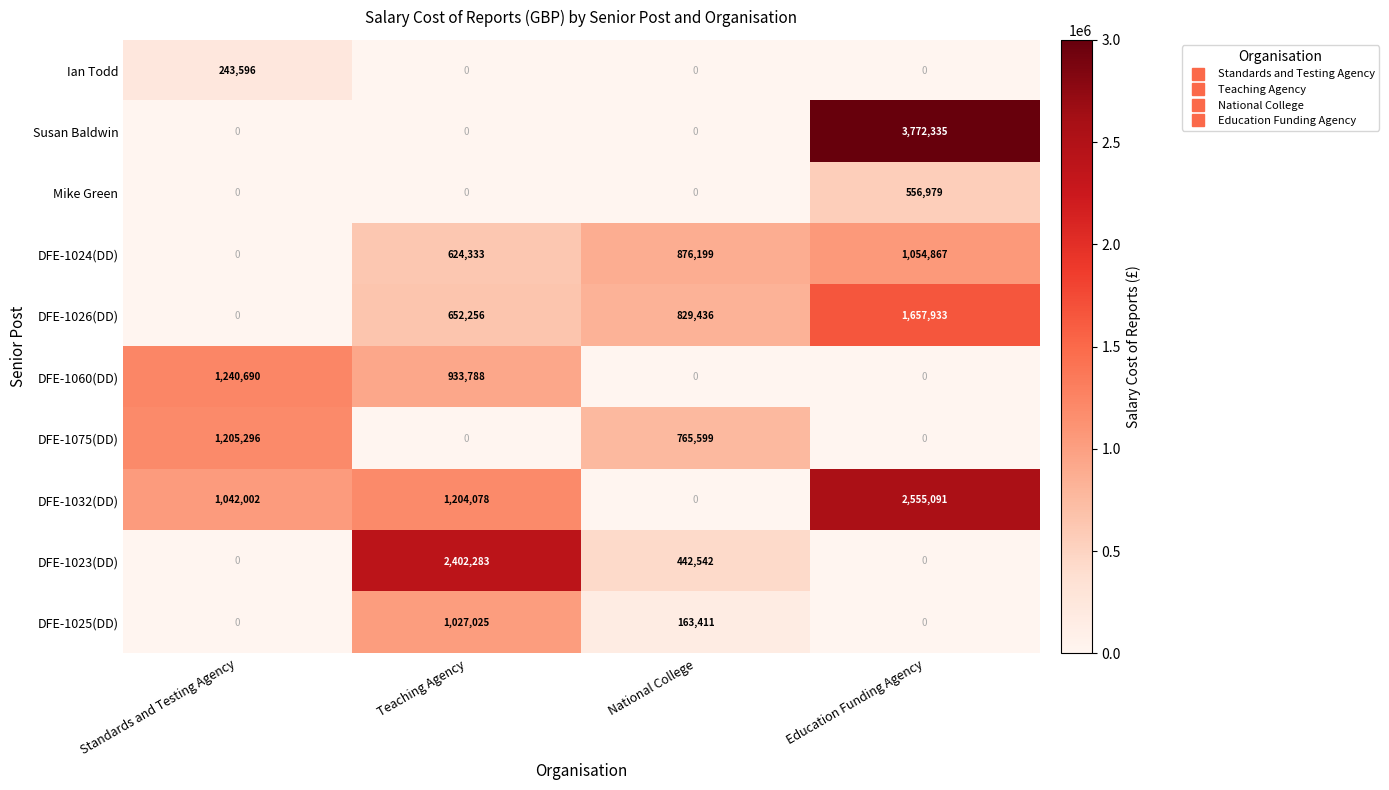

Which series has the widest spread of values?

Susan Baldwin